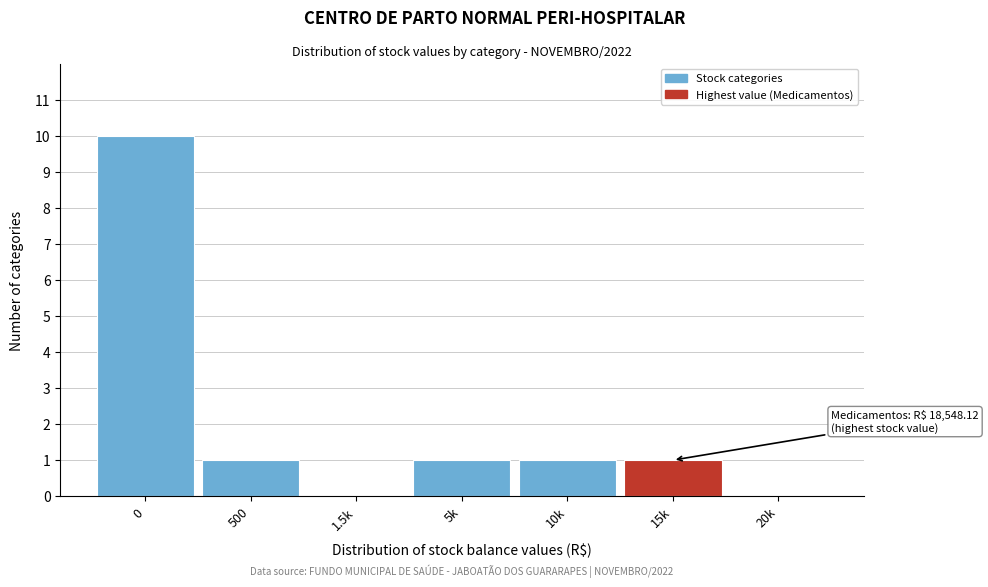

Reading left to right, transcribe all the data shown in this chart.

0=10	500=1	1.5k=0	5k=1	10k=1	15k=1	20k=0